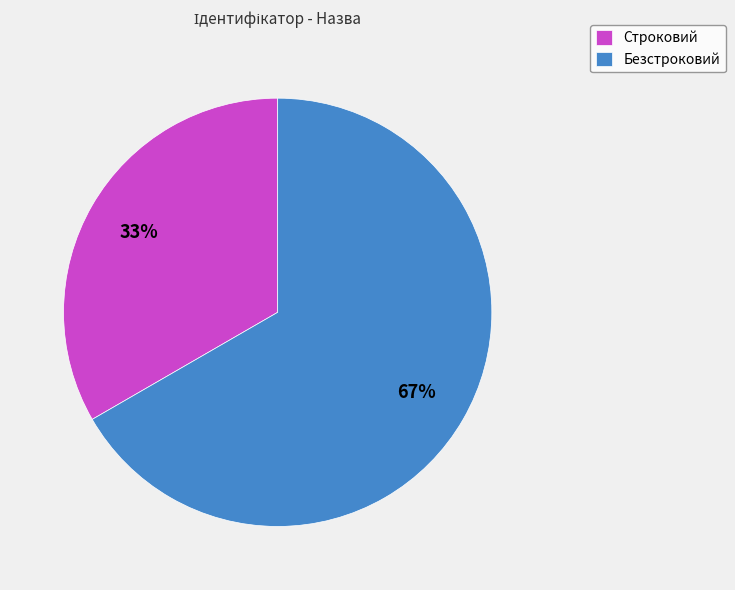

How many segments does this pie chart have?

2